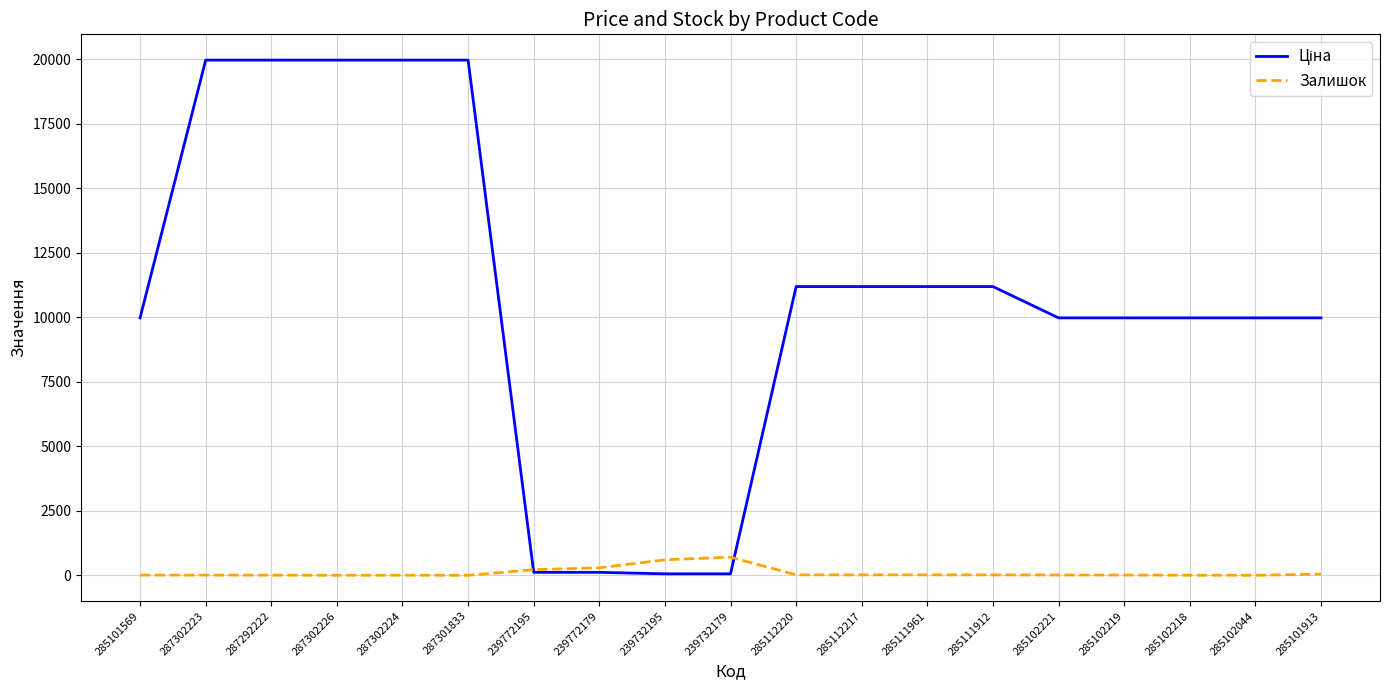

Is it true that Ціна equals 57.0 at 239732179?

True